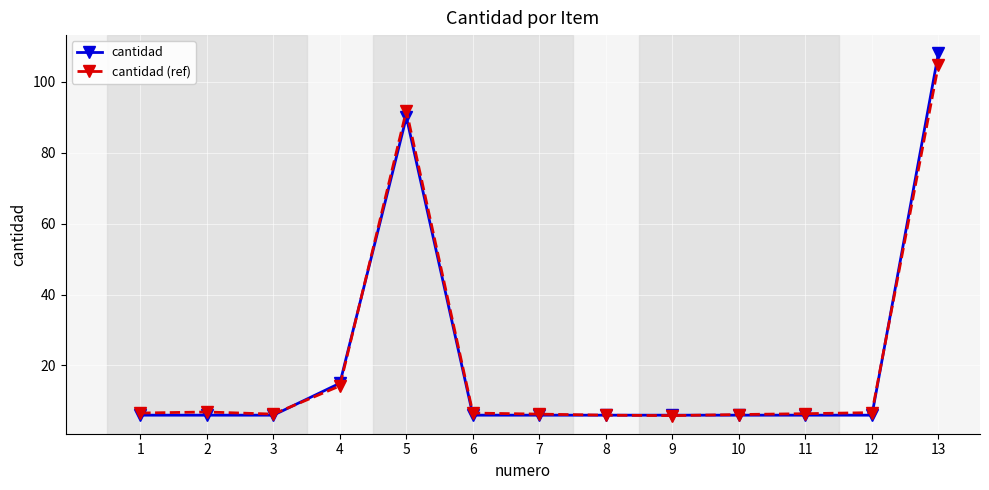

What is the maximum value for cantidad (ref)?

104.8